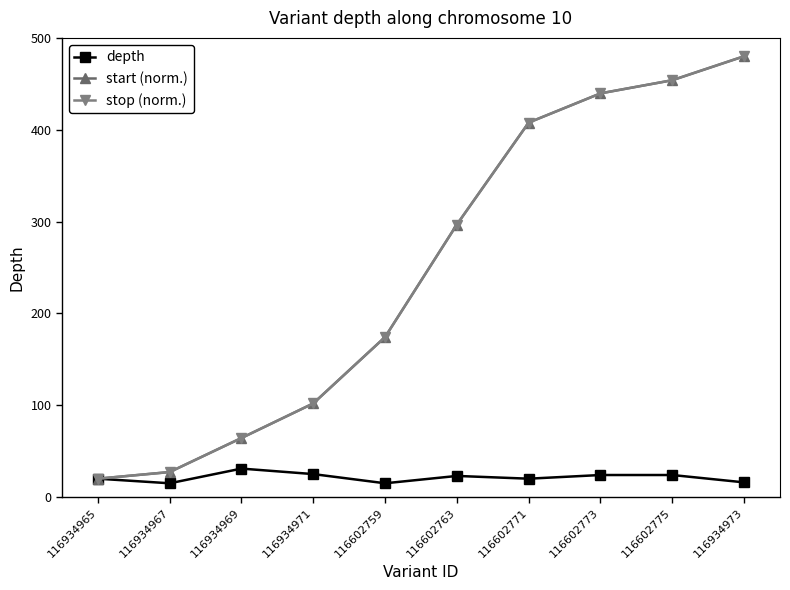

Between 116934967 and 116602771, which is larger?

116602771